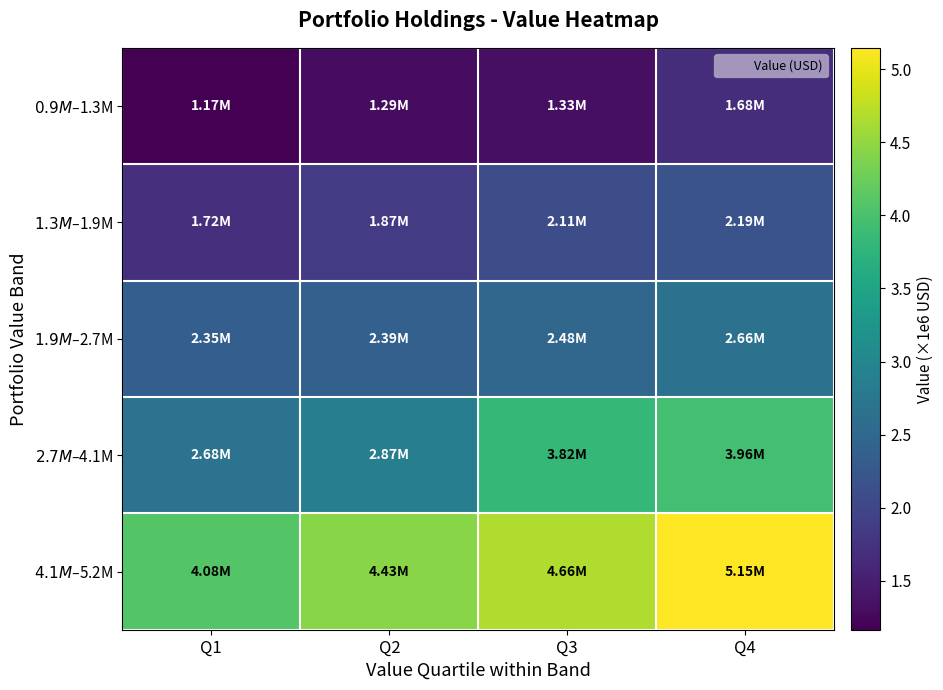

Which has a higher value, Q4 or Q2?

Q4